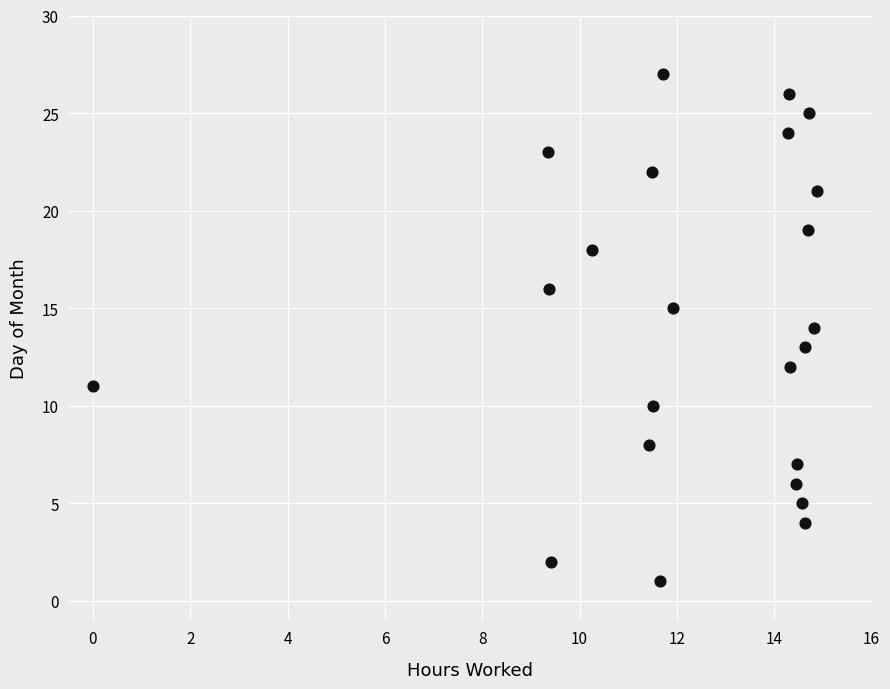

What is the range of Y values (max minus min)?

26